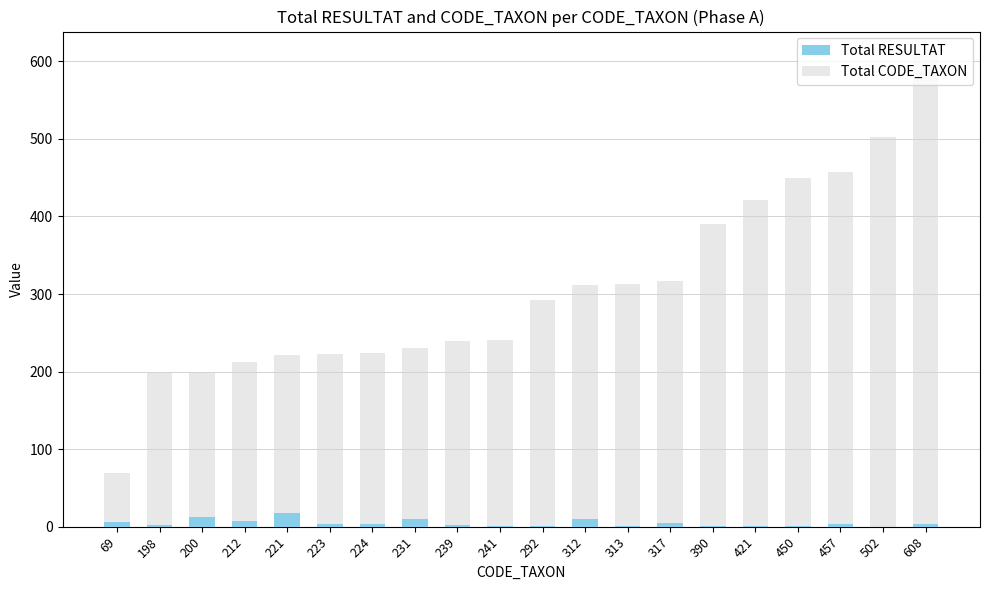

Reading left to right, transcribe all the data shown in this chart.

Total RESULTAT: 69=6	198=2	200=13	212=7	221=17	223=4	224=3	231=10	239=2	241=1	292=1	312=10	313=1	317=5	390=1	421=1	450=1	457=4	502=0	608=3
Total CODE_TAXON: 69=69	198=198	200=200	212=212	221=221	223=223	224=224	231=231	239=239	241=241	292=292	312=312	313=313	317=317	390=390	421=421	450=450	457=457	502=502	608=608